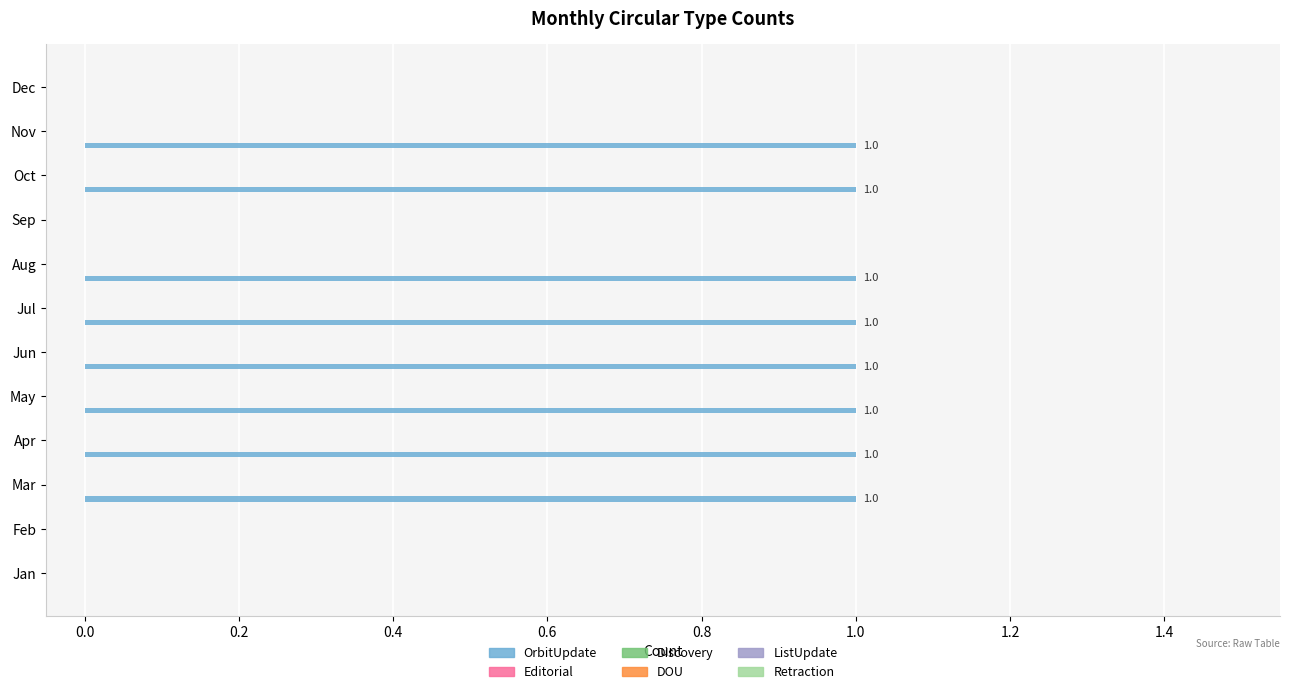

How many values are between 0 and 1?

12